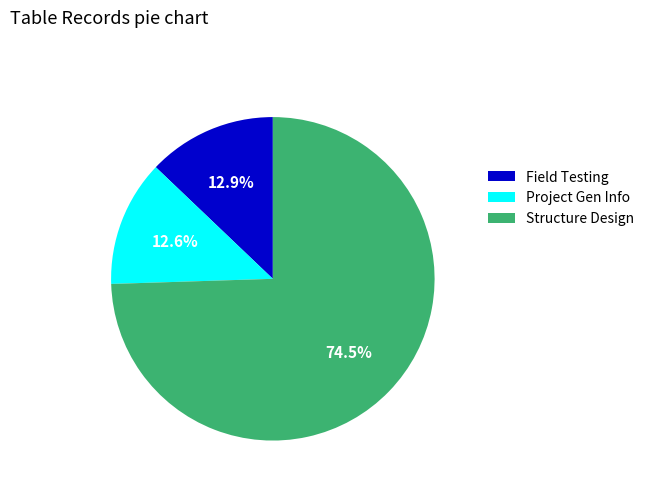

Does Field Testing represent more than half of the total?

No